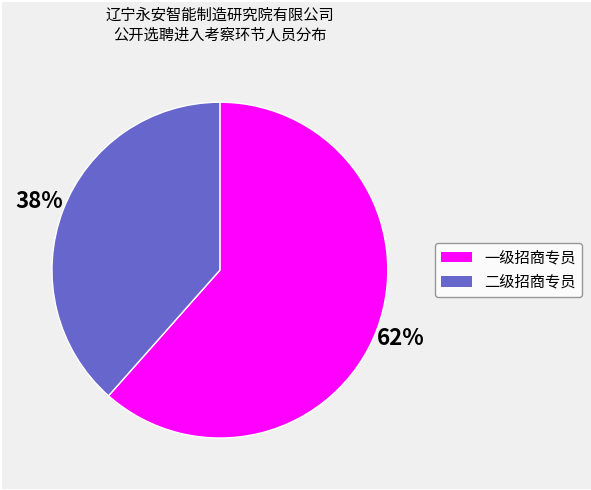

Does any single category account for the majority?

Yes